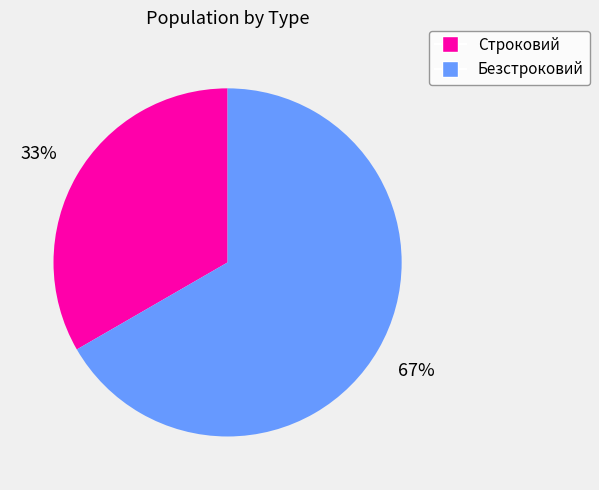

To the nearest percent, what percentage of the pie is Безстроковий?

67%